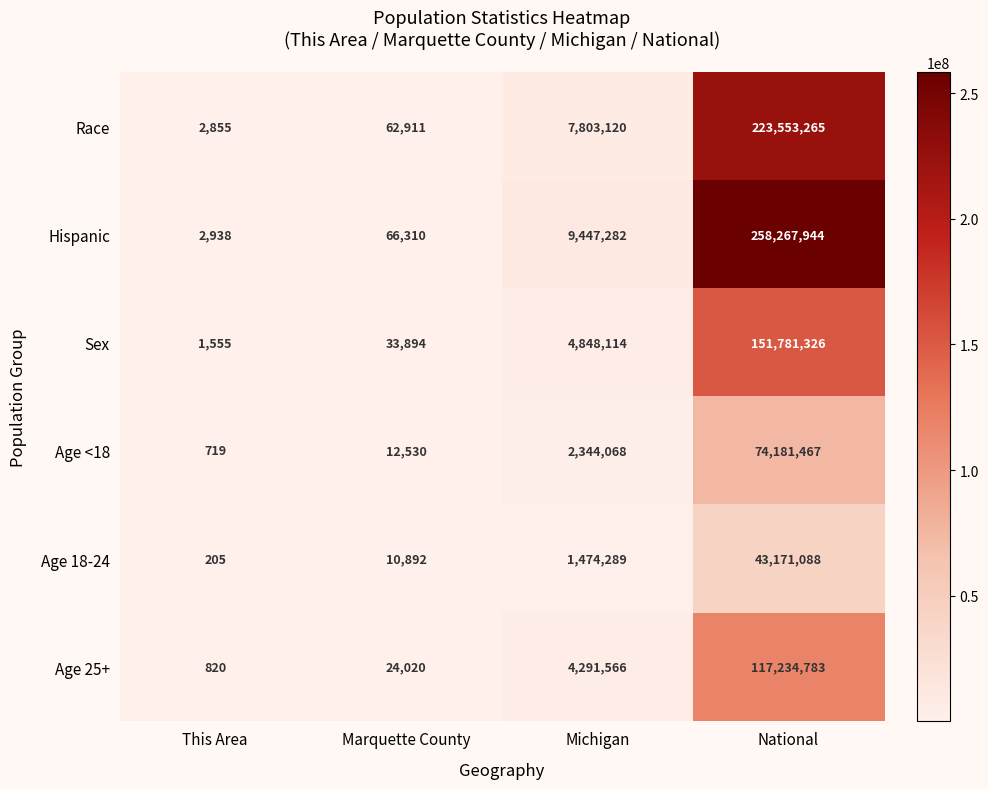

Rank the series at Michigan from lowest to highest value.

Age 18-24, Age <18, Age 25+, Sex, Race, Hispanic